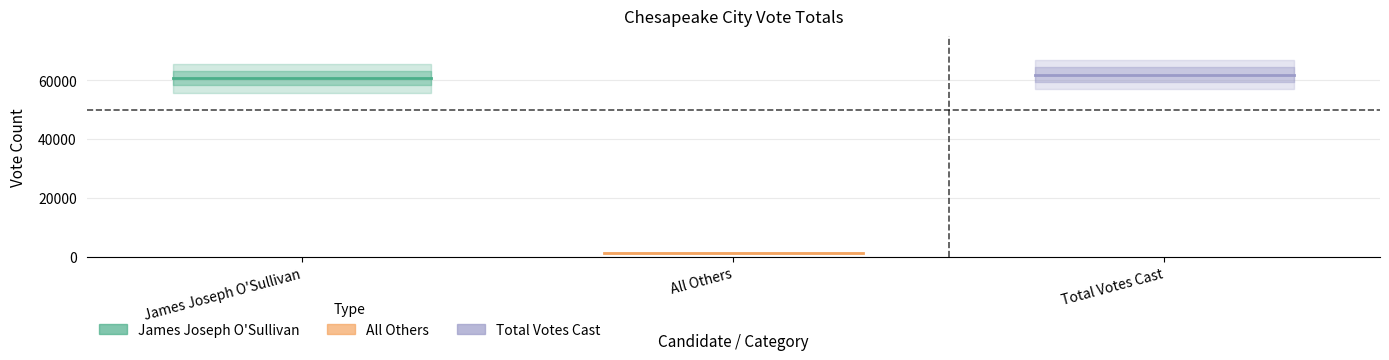

Is the value of James Joseph O'Sullivan at James Joseph O'Sullivan greater than the value of All Others at James Joseph O'Sullivan?

Yes